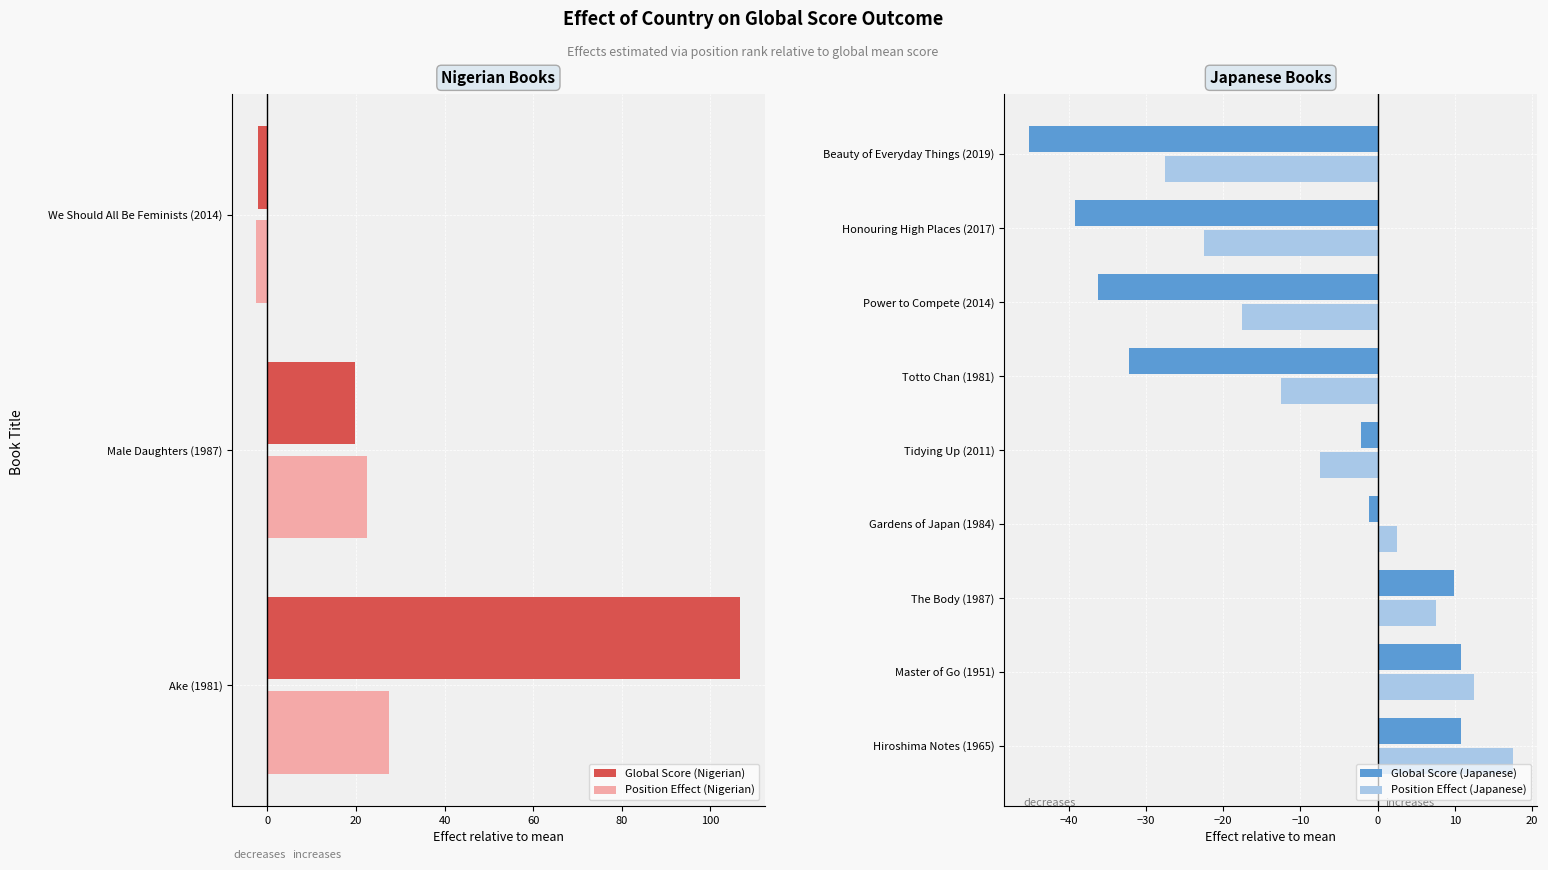

The Position Effect (Nigerian) series shows -2.5 at We Should All Be Feminists (2014). True or false?

True